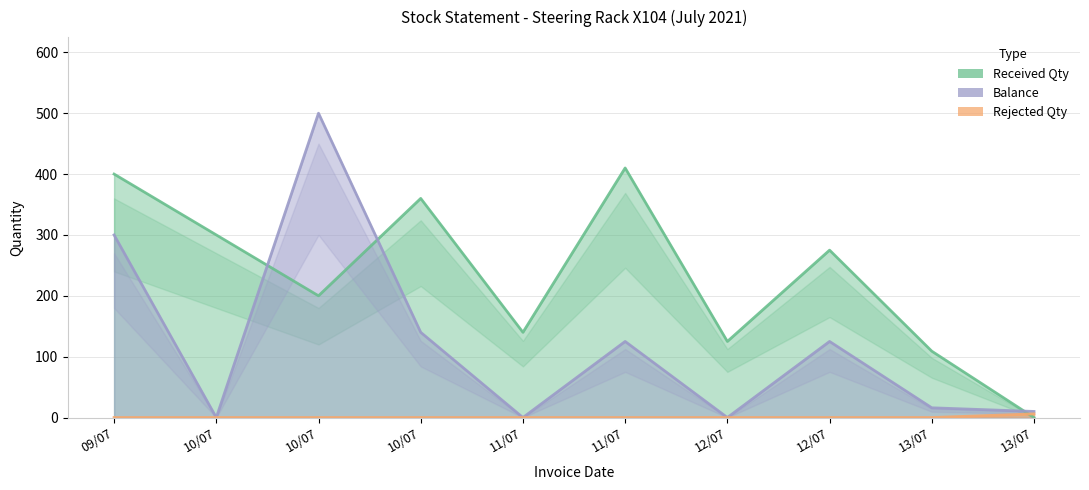

List the series in order of their peak value, lowest first.

Rejected Qty, Received Qty, Balance